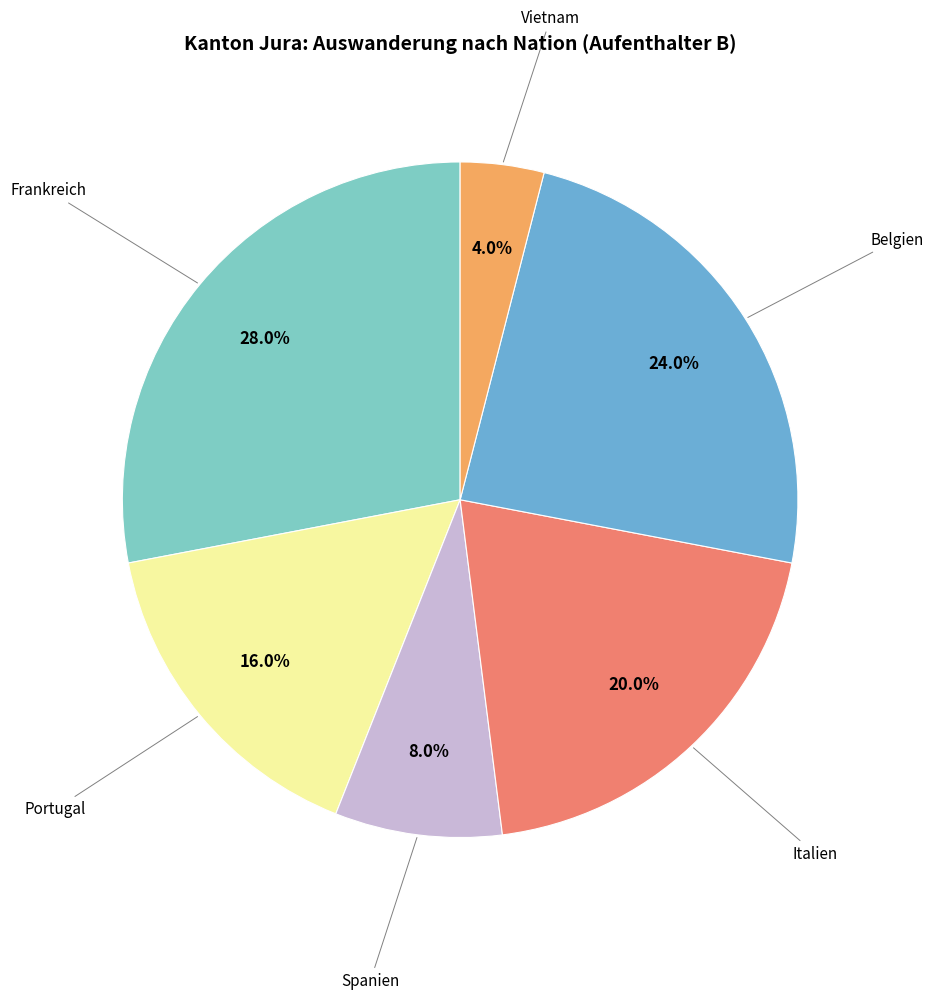

Is there any slice that represents more than half of the pie?

No